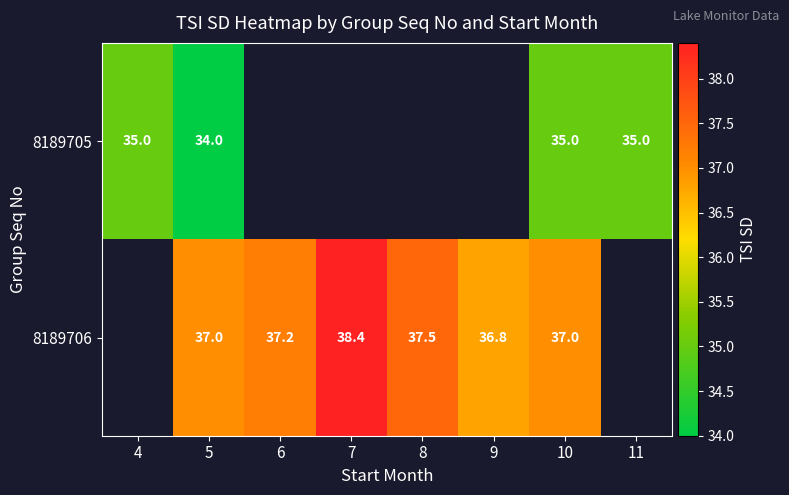

What is the sum of the 8189705 values at 5 and 4?

69.0